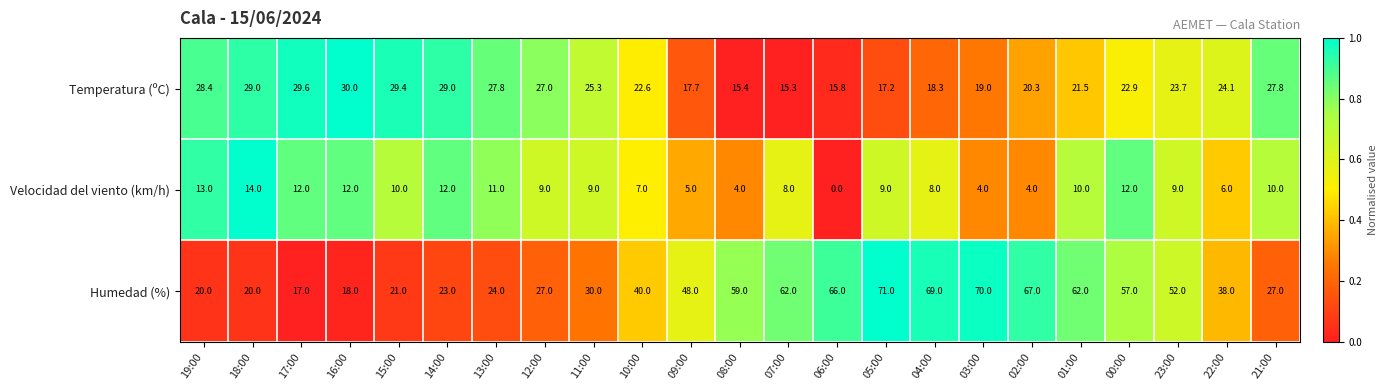

At which label is Humedad (%) closest to 44?

10:00